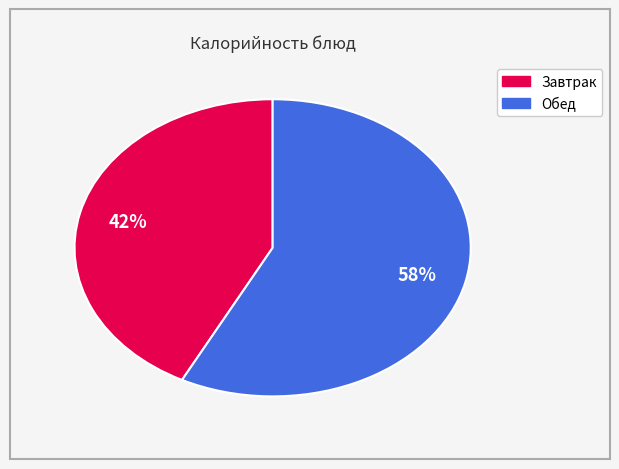

Is there any slice that represents more than half of the pie?

Yes